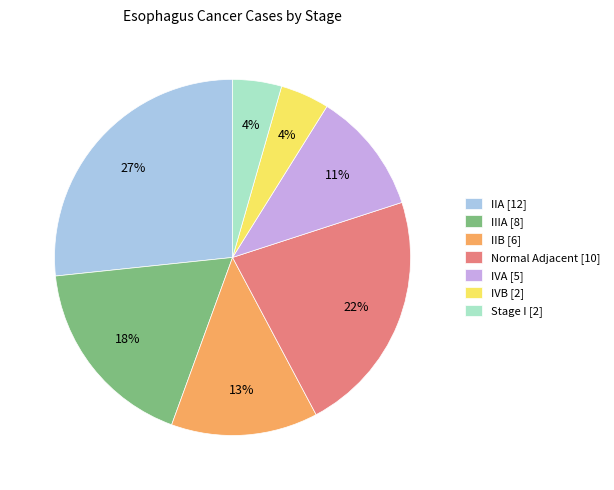

The IVA [5] slice represents 4% of the pie. True or false?

False